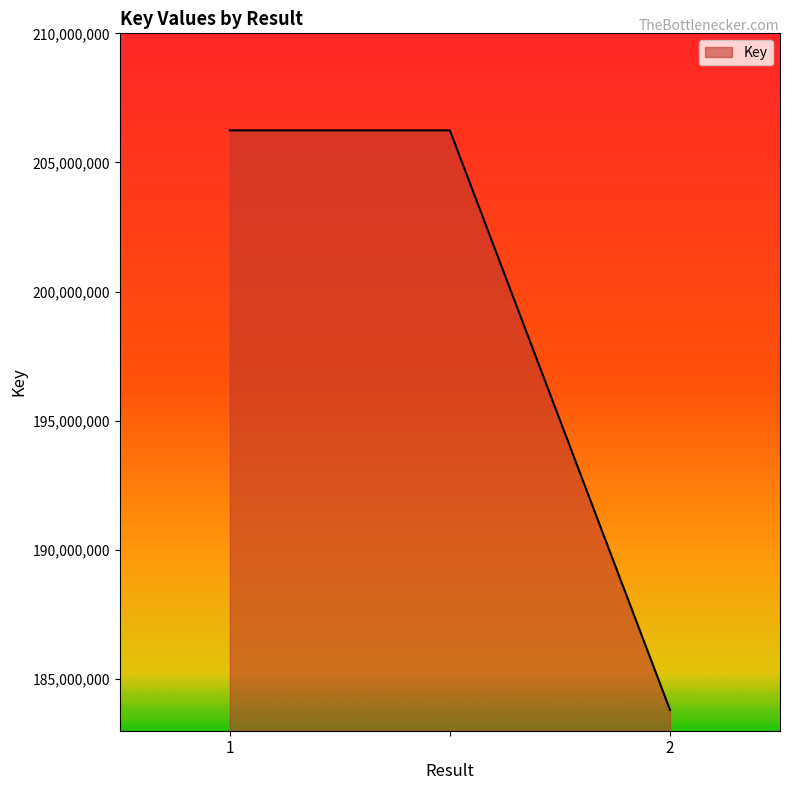

What is the minimum value shown in the chart?

183809856